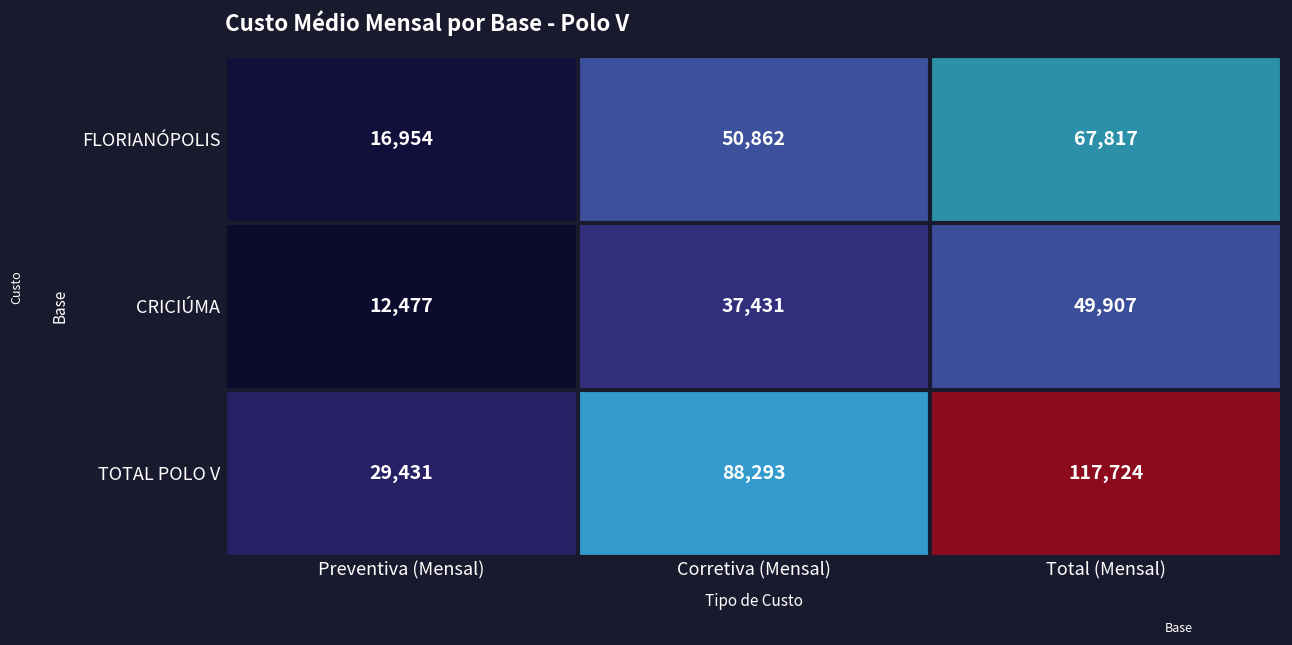

The value of FLORIANÓPOLIS at Corretiva (Mensal) is 13389. True or false?

False